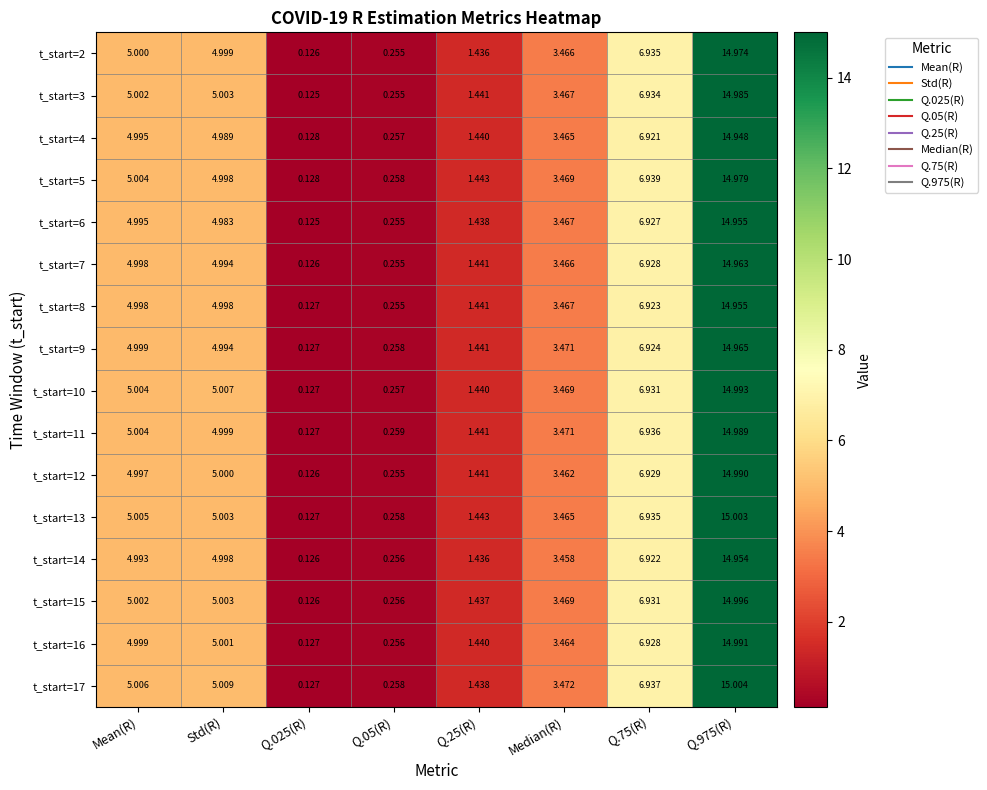

Is the value of t_start=11 at Std(R) greater than the value of t_start=4 at Median(R)?

Yes